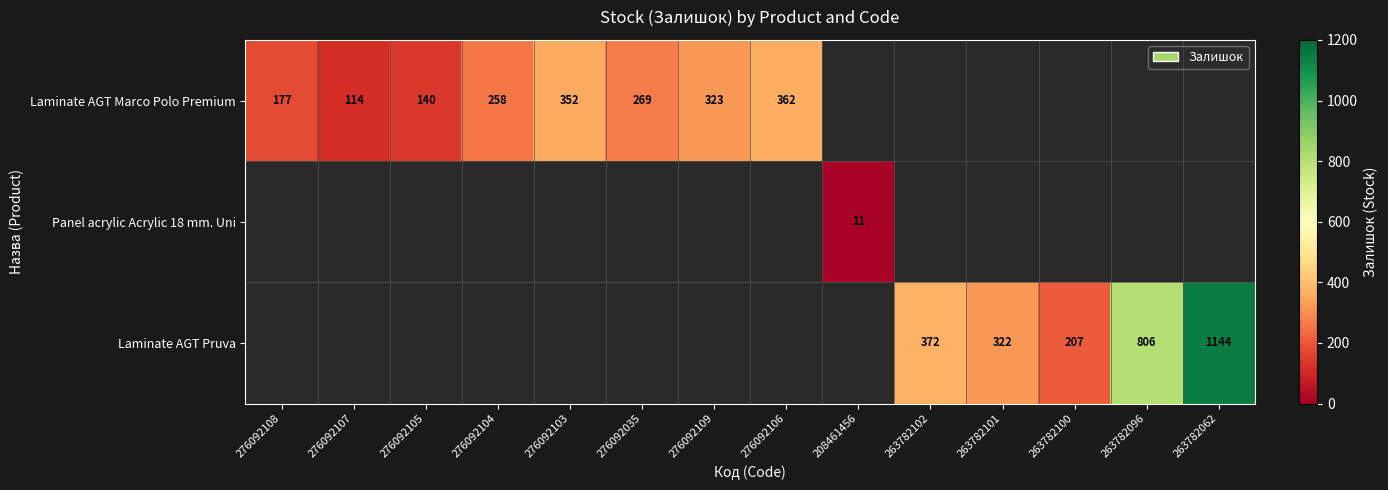

The Laminate AGT Marco Polo Premium series shows 114 at 276092107. True or false?

True